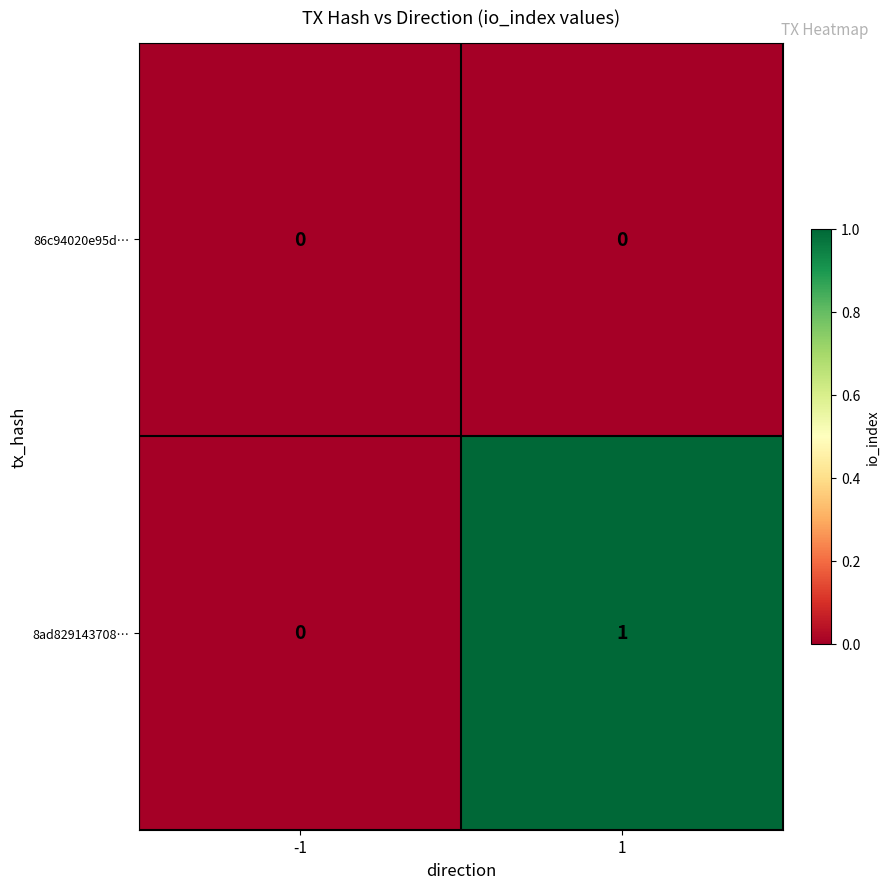

What is the spread (max minus min) of values at 1?

1